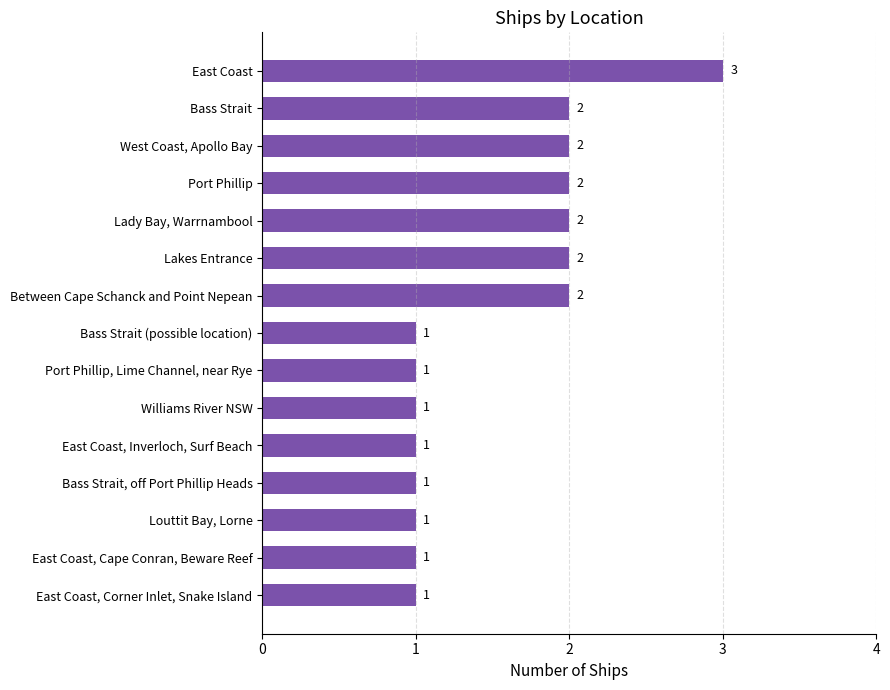

What is the average value?

2